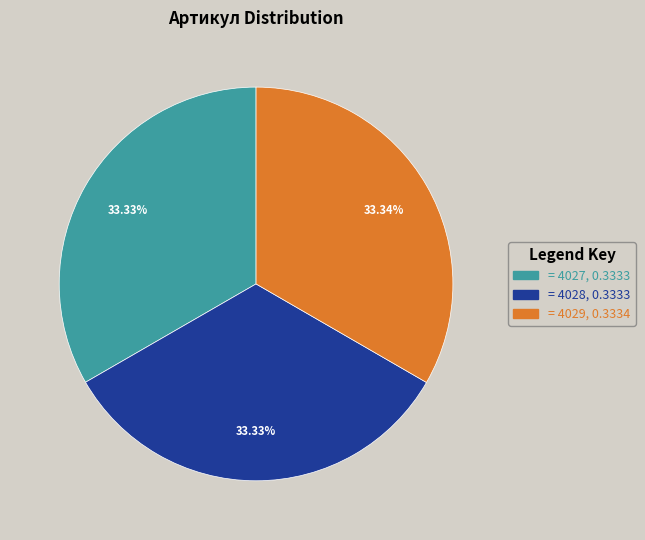

Does any single category account for the majority?

No